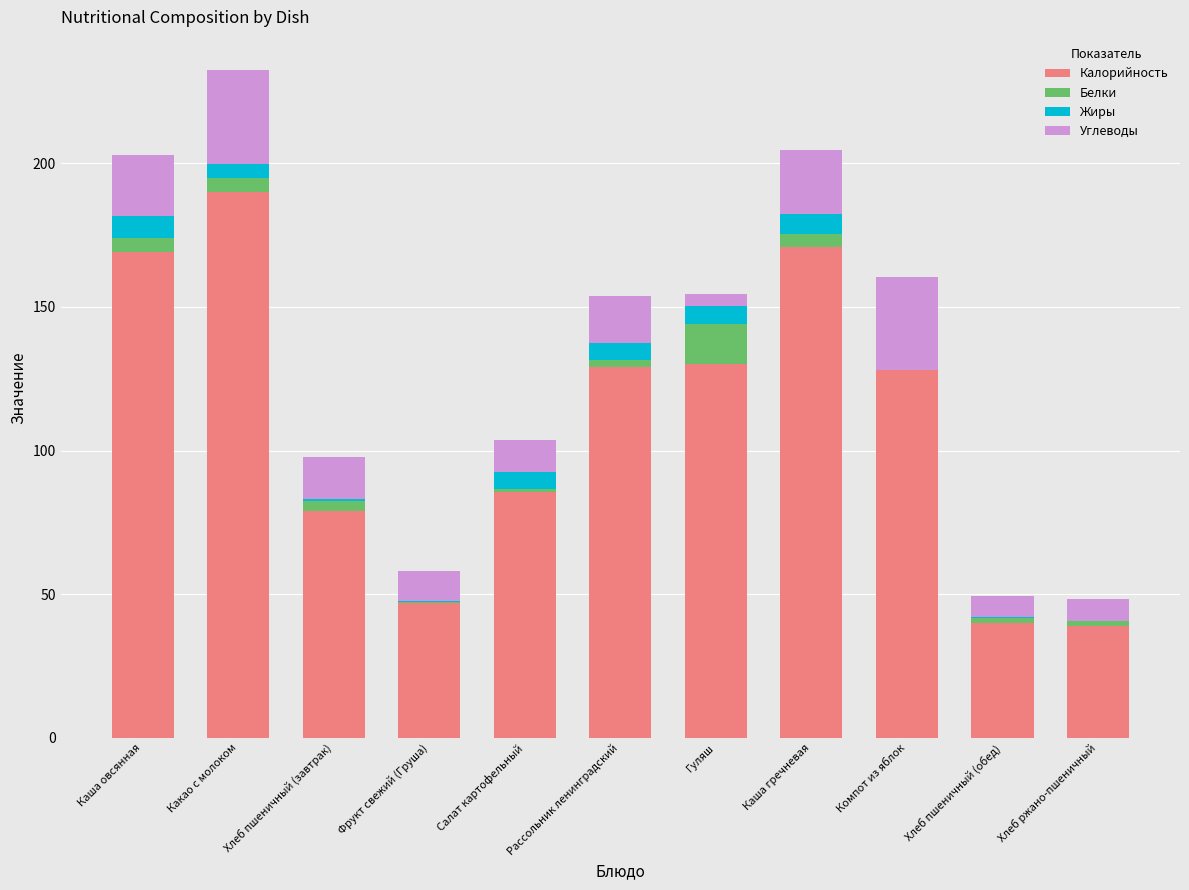

Is it true that Калорийность equals 190.0 at Какао с молоком?

True